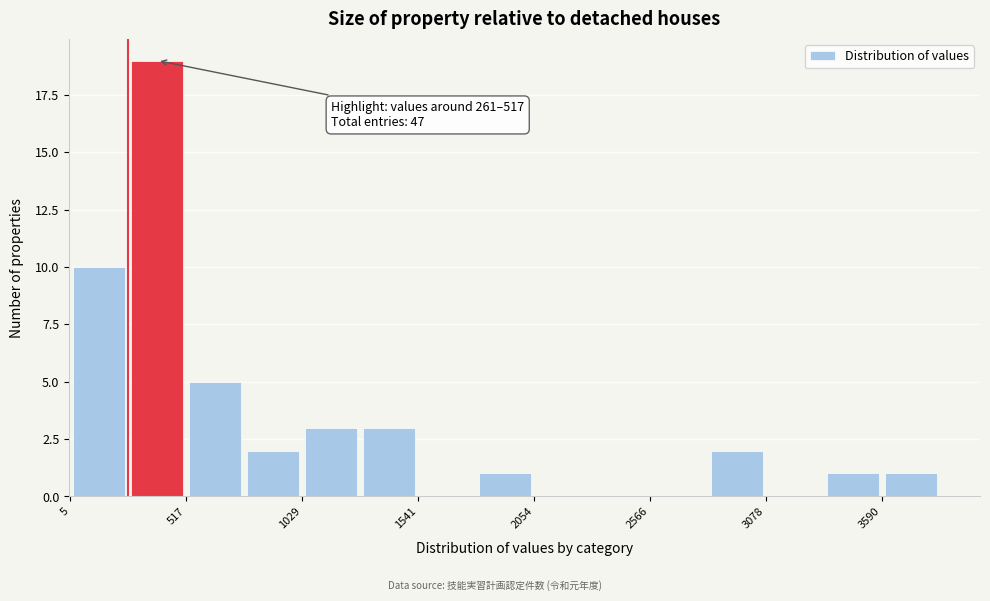

Around what value on the x-axis is the tallest bar? Give the approximate position of its centre, as read against the axis.

400